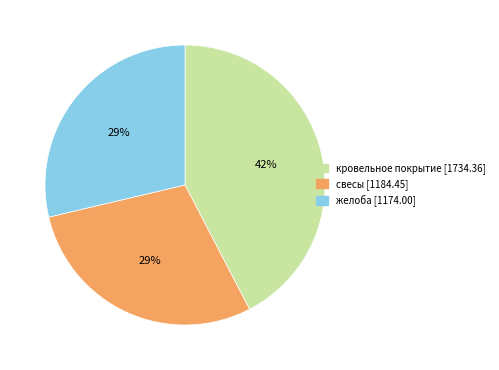

Combined, do желоба and кровельное покрытие account for over 50%?

Yes